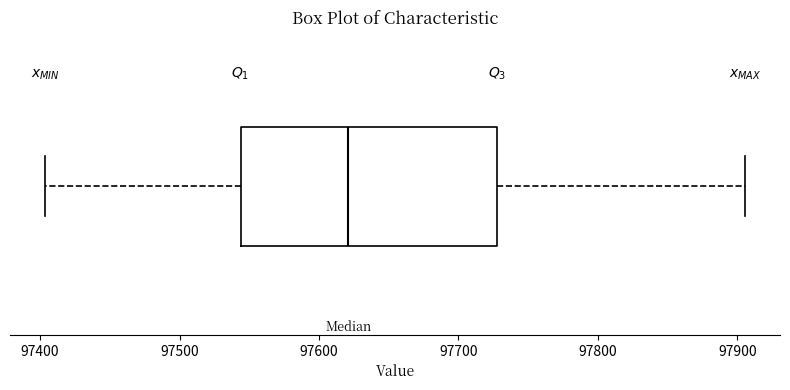

Transcribe this box plot: give where the median line is, the range the box spans, and where the two whiskers end, as read against the x-axis. The values are not printed on the chart, so give them approximately, as read against the axis.

median 97620, box 97540 to 97730, whiskers 97400 to 97910